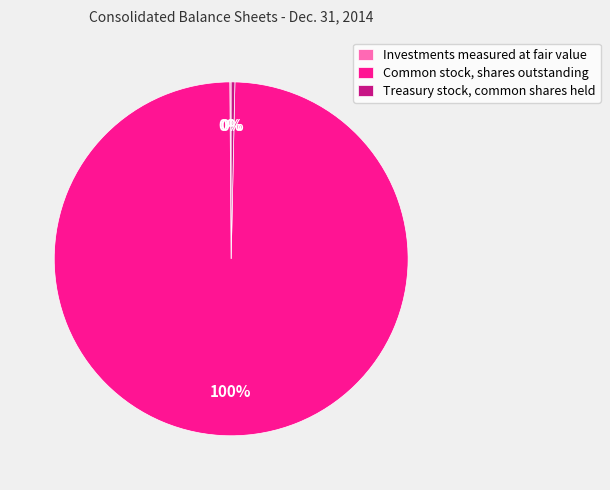

What is the largest slice in the pie chart?

Common stock, shares outstanding